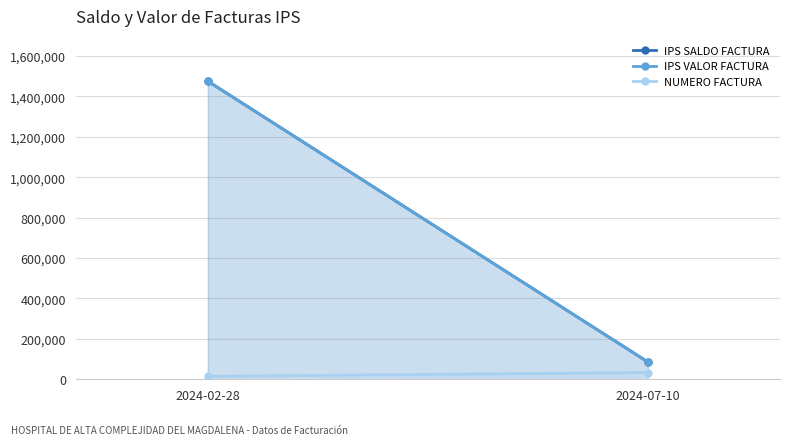

At which label does IPS SALDO FACTURA reach its minimum?

2024-07-10